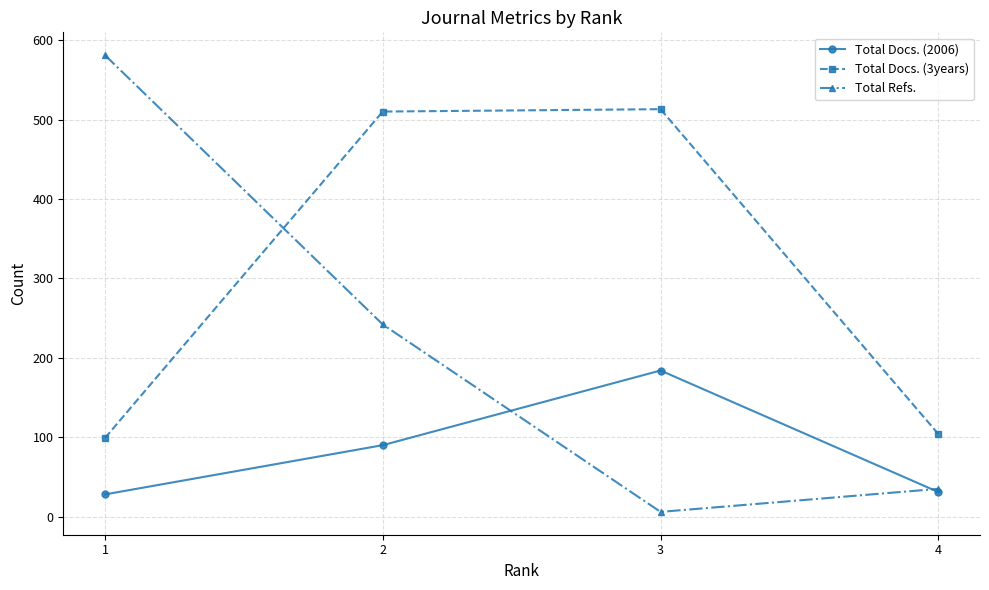

At how many categories does at least one series exceed 191?

3